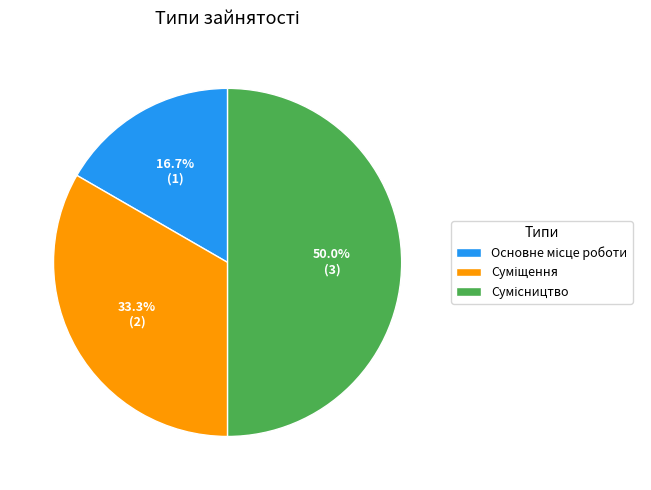

Count the number of slices in the pie.

3